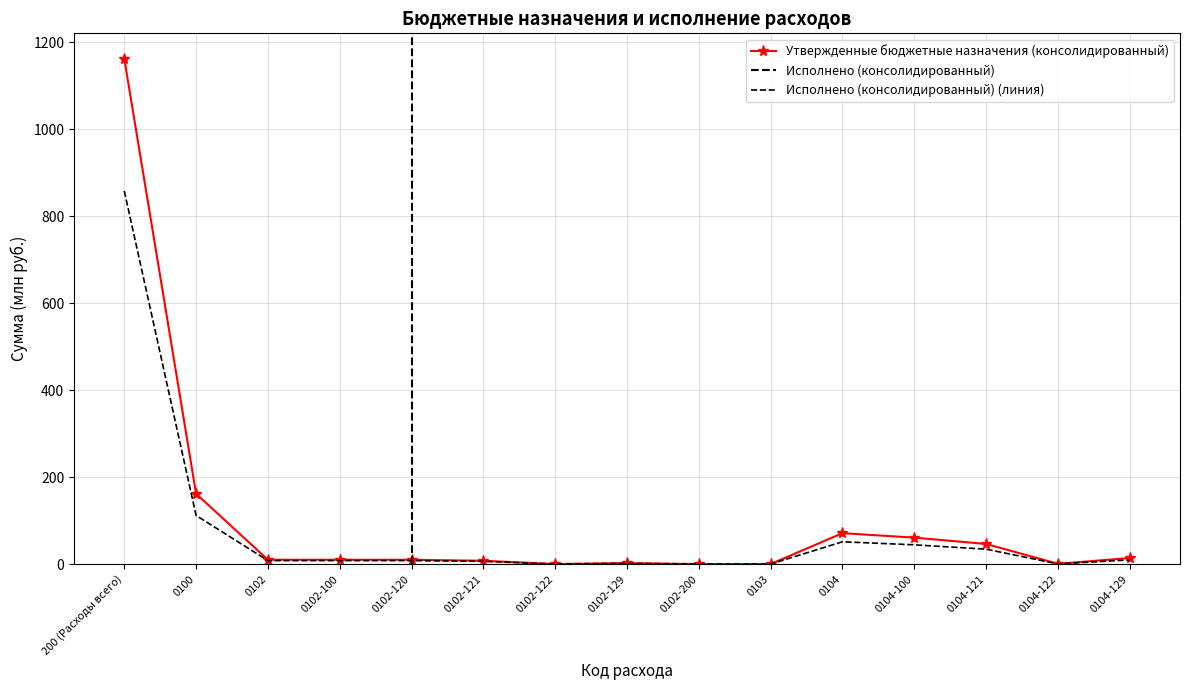

True or false: Утвержденные бюджетные назначения (консолидированный) and Исполнено (консолидированный) cross at least once.

False